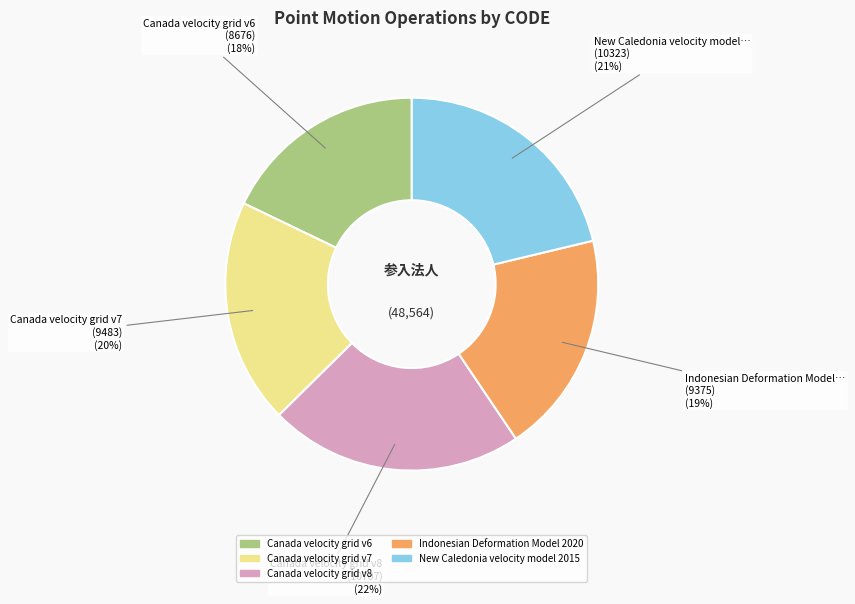

True or false: Indonesian Deformation Model 2020 accounts for 30% of the total.

False